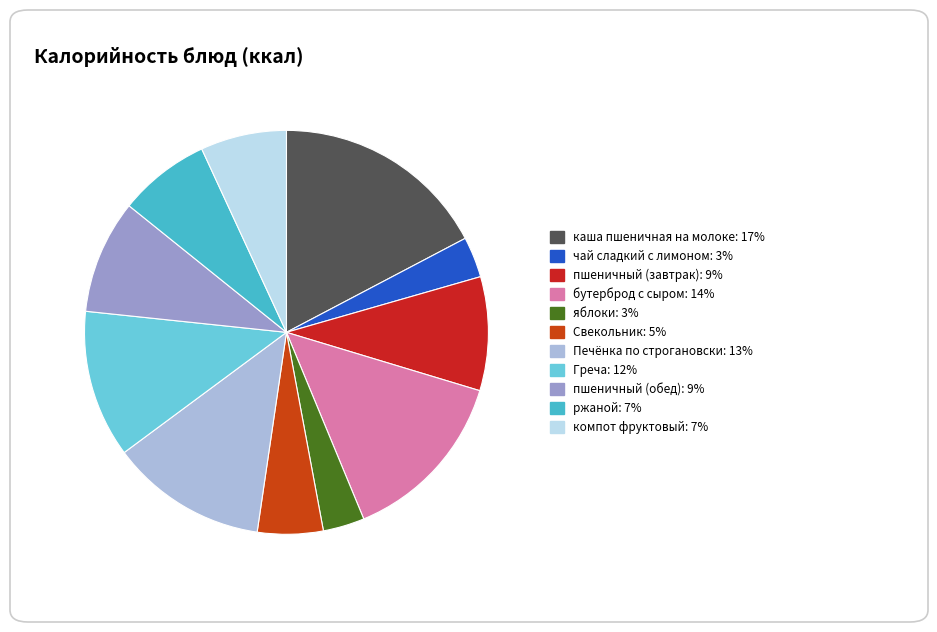

How many segments does this pie chart have?

11